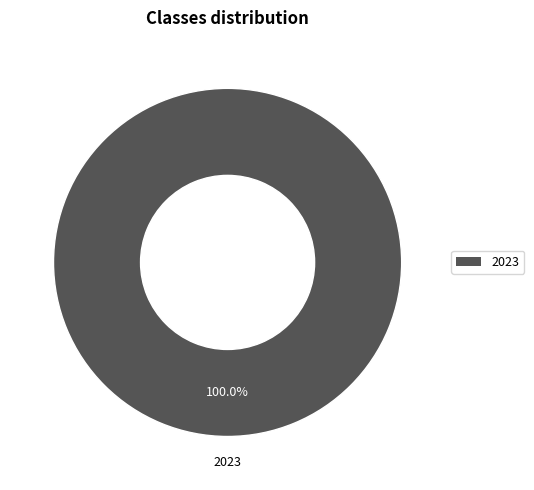

How many slices are in this pie chart?

1